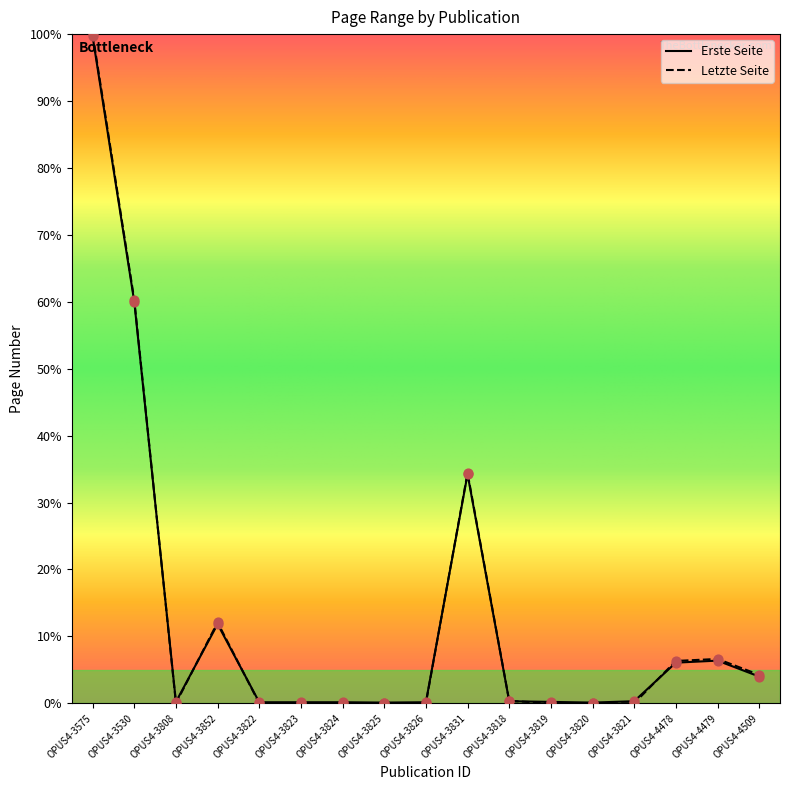

What is the total value across all series at OPUS4-3818?

0.7